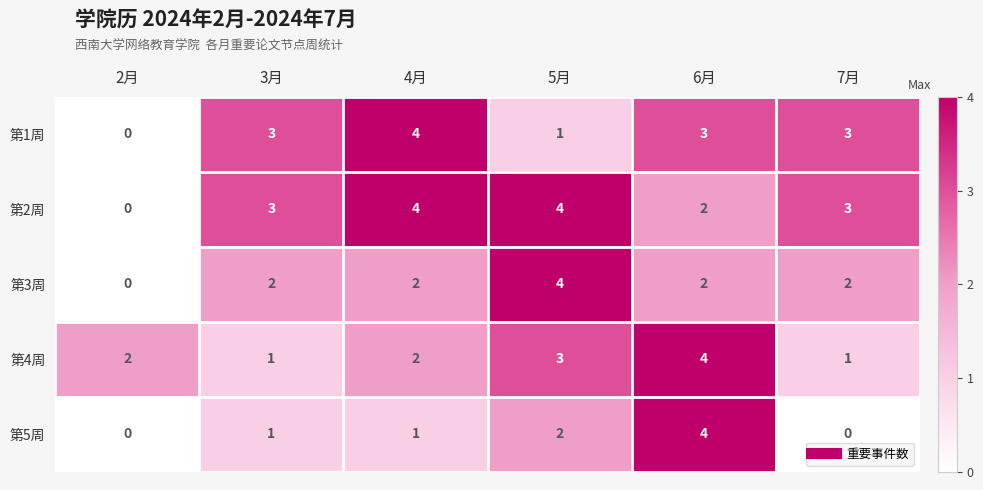

What is the maximum value shown in the chart?

4